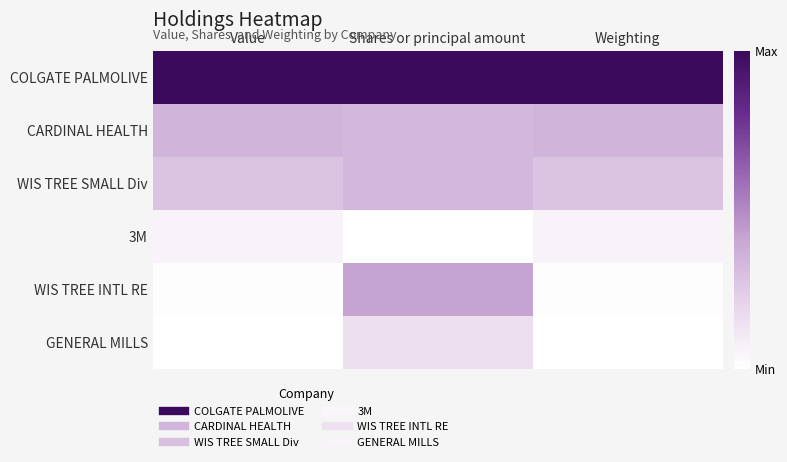

At how many categories does at least one series exceed 0?

3